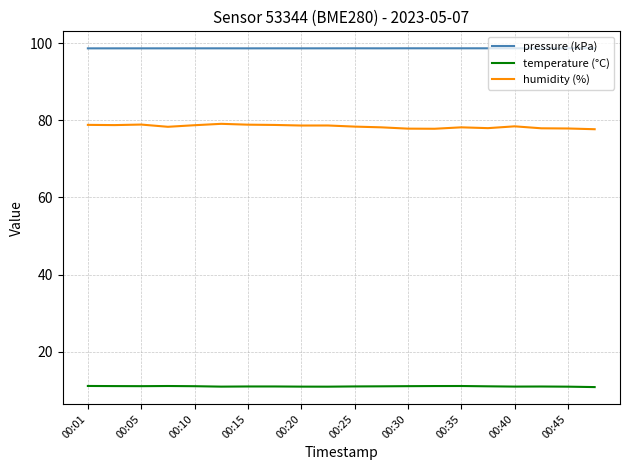

Which series has the largest total across all categories?

pressure (kPa)